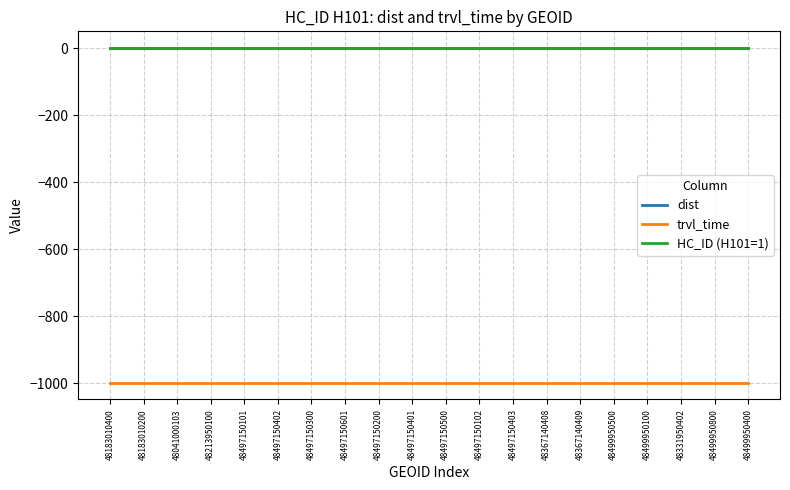

The trvl_time series shows -660 at 48499950800. True or false?

False